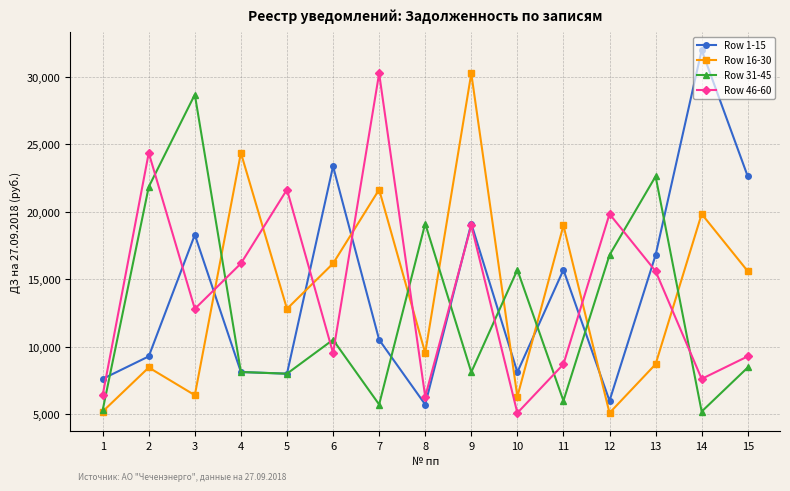

After their last crossing, which series has the higher values: Row 31-45 or Row 46-60?

Row 46-60